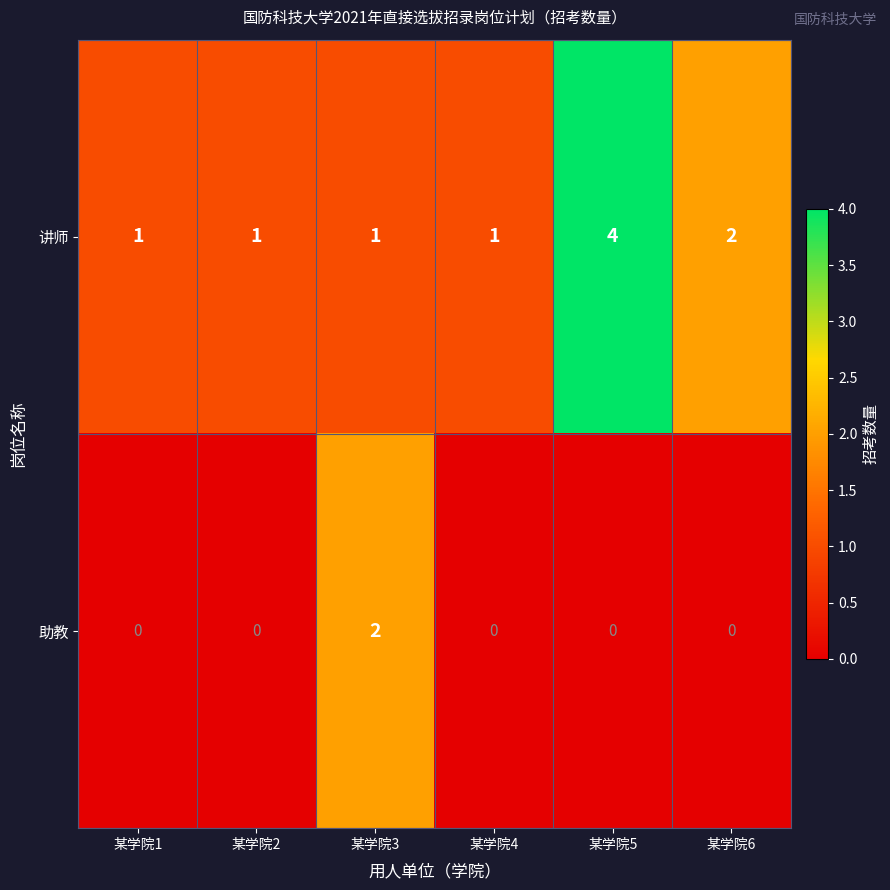

Which series has the largest range (max minus min)?

讲师